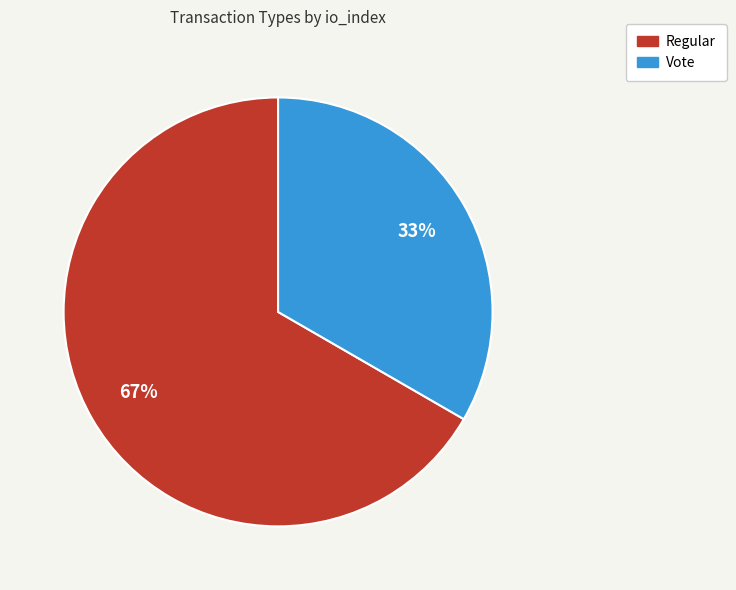

How many slices are in this pie chart?

2